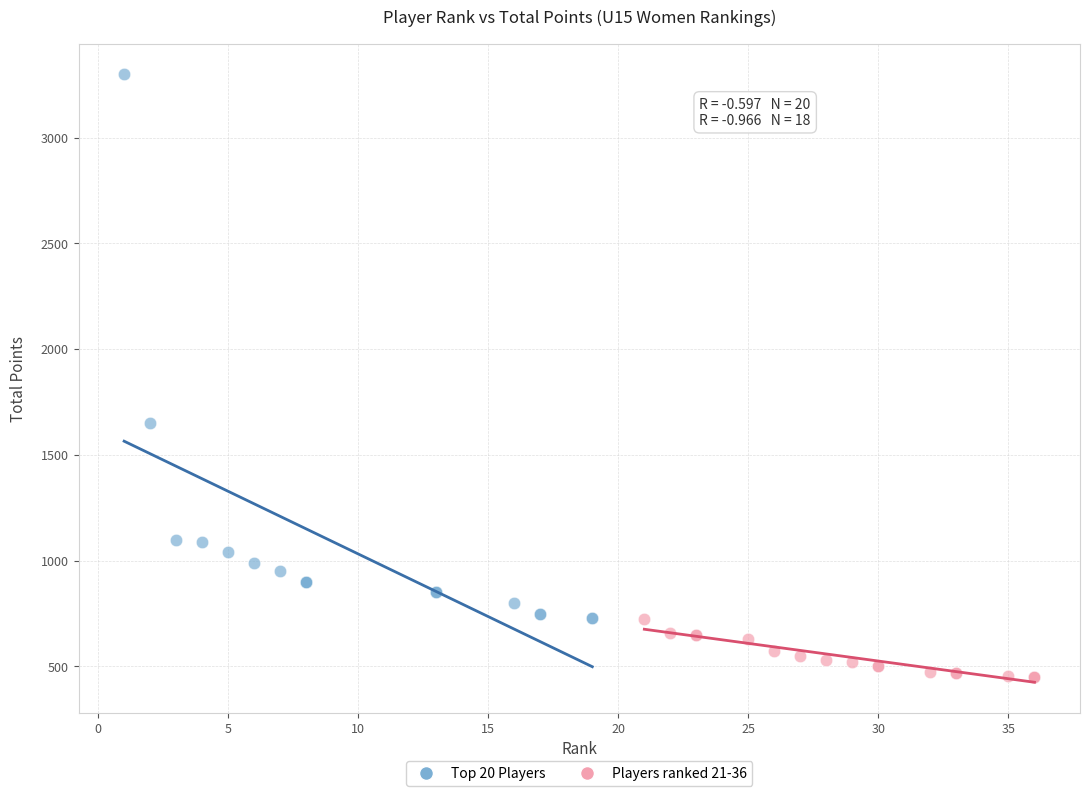

Which series contains the highest Y value?

Top 20 Players